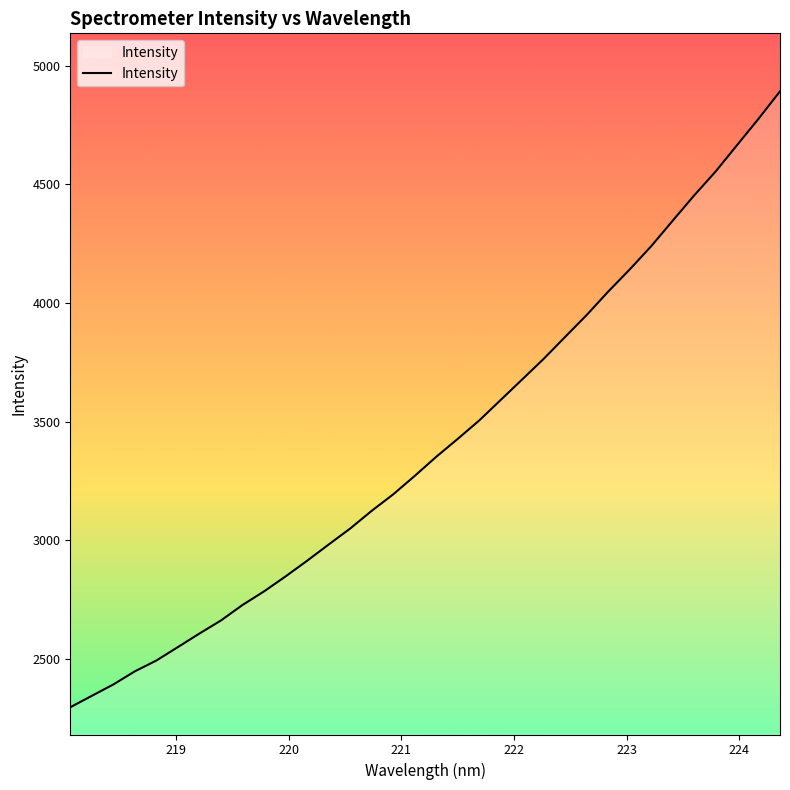

What is the greatest value displayed?

4891.8